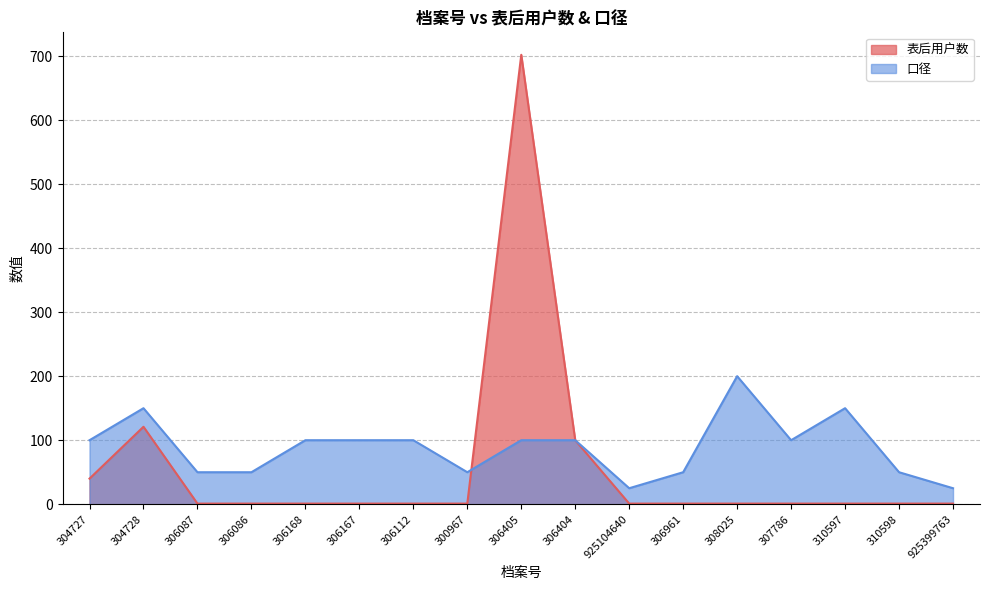

What is the difference between the maximum and minimum values in the 表后用户数 series?

701